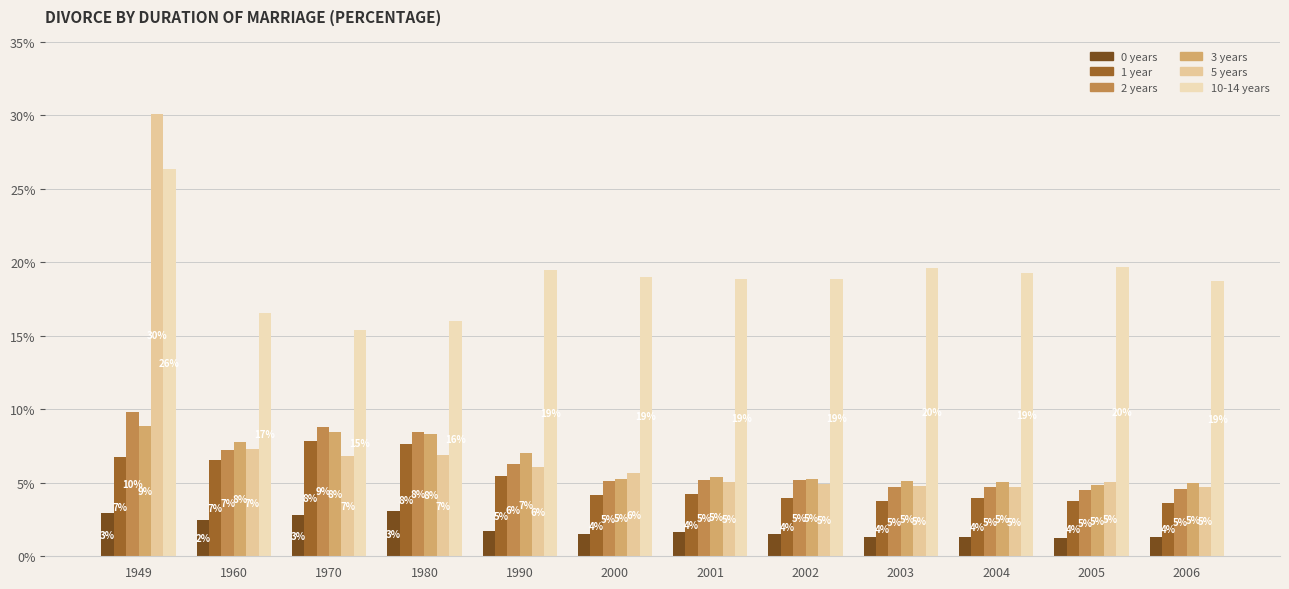

Rank the series at 2003 from lowest to highest value.

0 years, 1 year, 2 years, 5 years, 3 years, 10-14 years